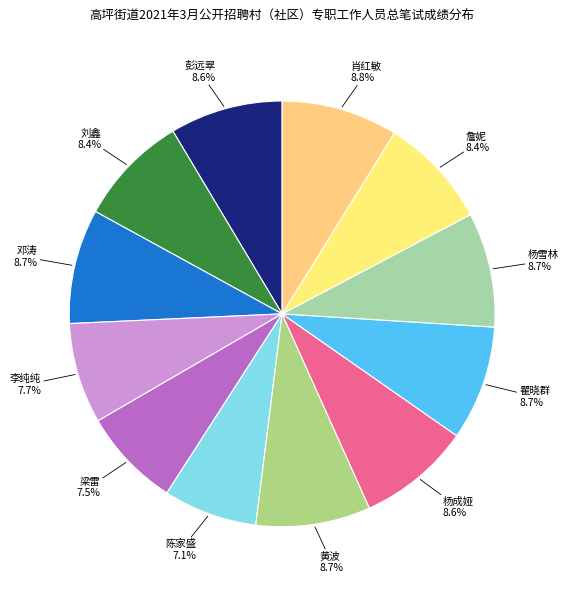

How many slices are in this pie chart?

12